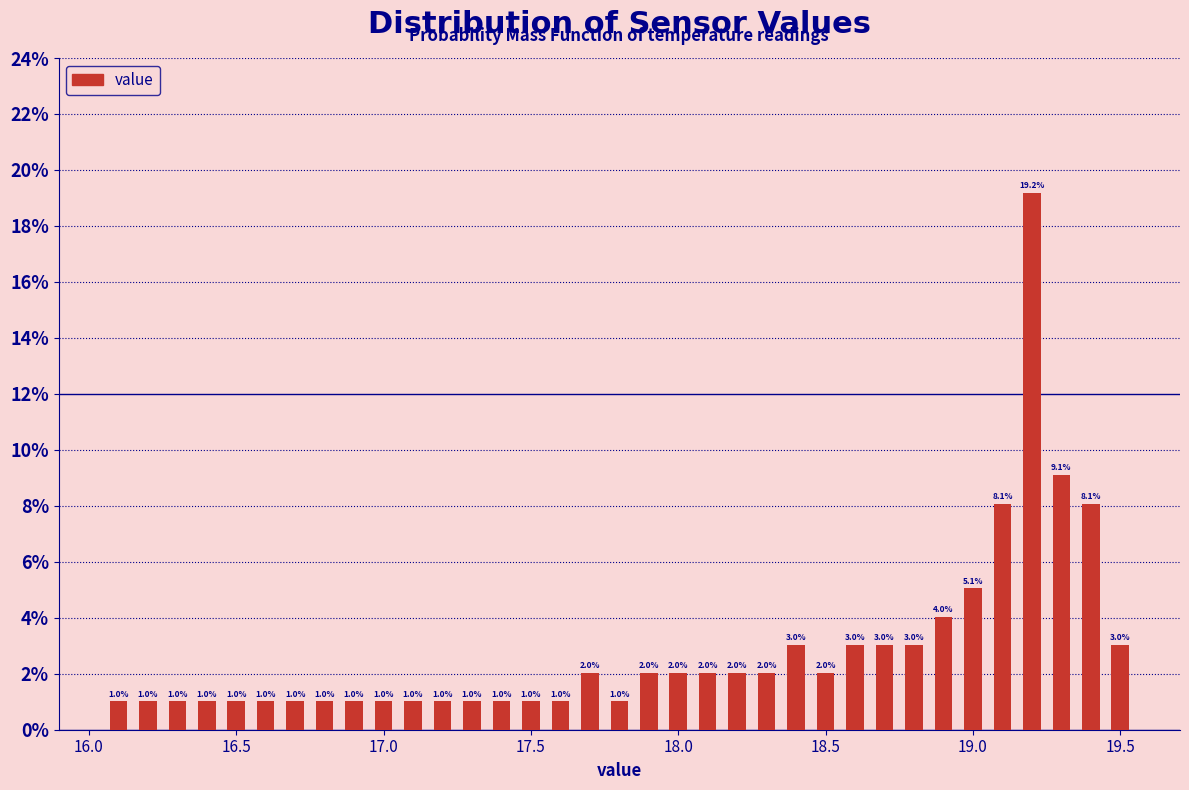

Around what value on the x-axis is the tallest bar? Give the approximate position of its centre, as read against the axis.

19.20